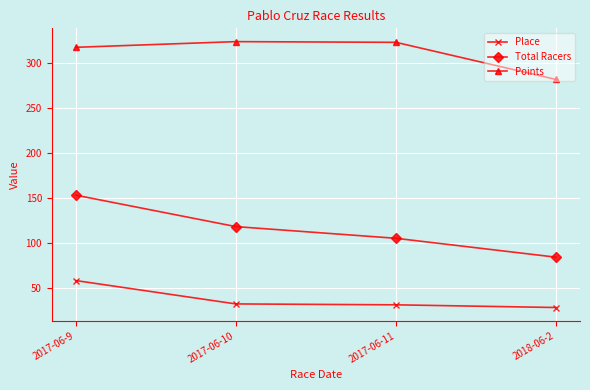

What is the sum of all Points values?

1245.9